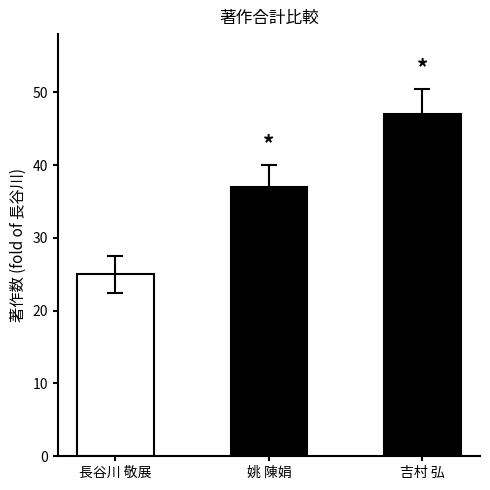

How many values are between 25 and 47?

3